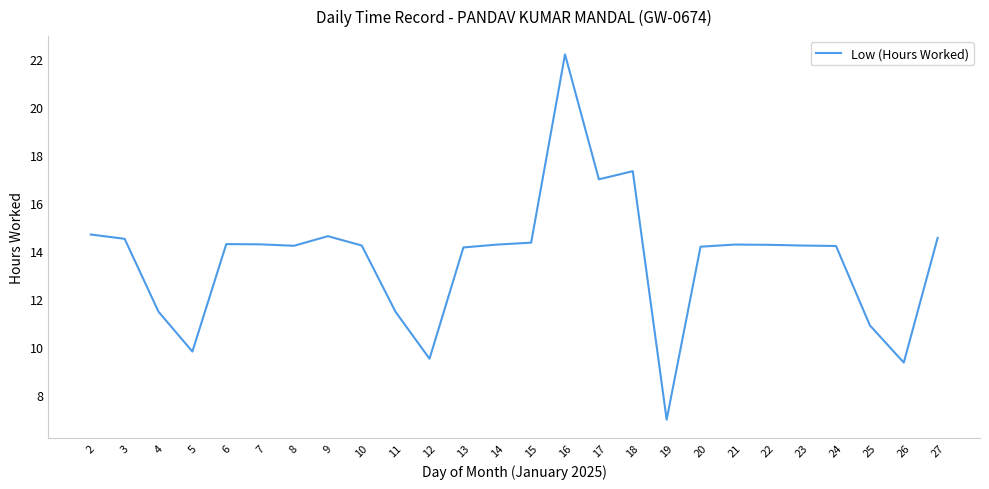

The value at 10 is 21.9. True or false?

False